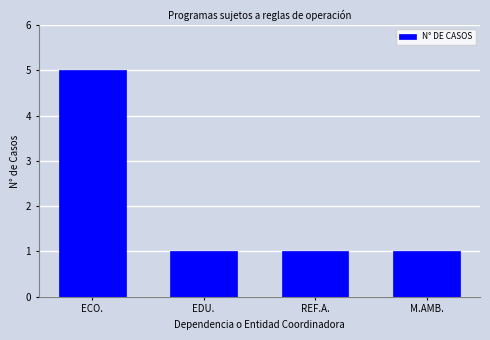

Reading left to right, what are all the values shown in this chart?

ECO.=5	EDU.=1	REF.A.=1	M.AMB.=1